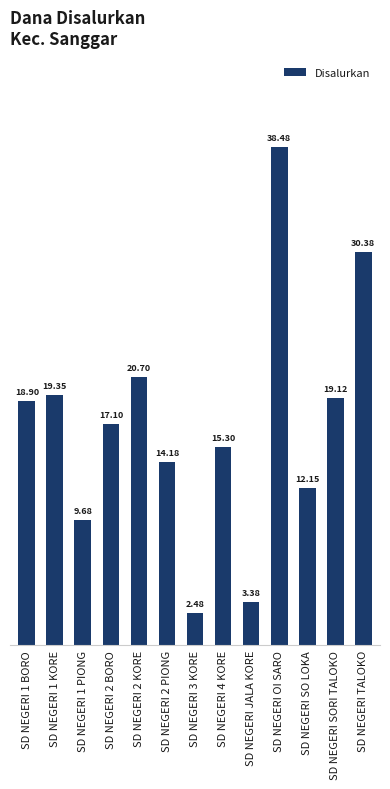

What is the maximum value shown in the chart?

38475000